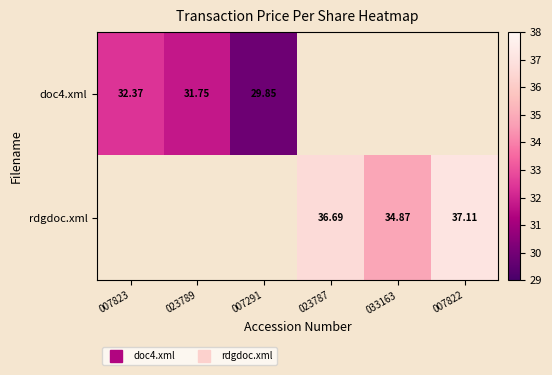

At how many categories does at least one series exceed 32?

4